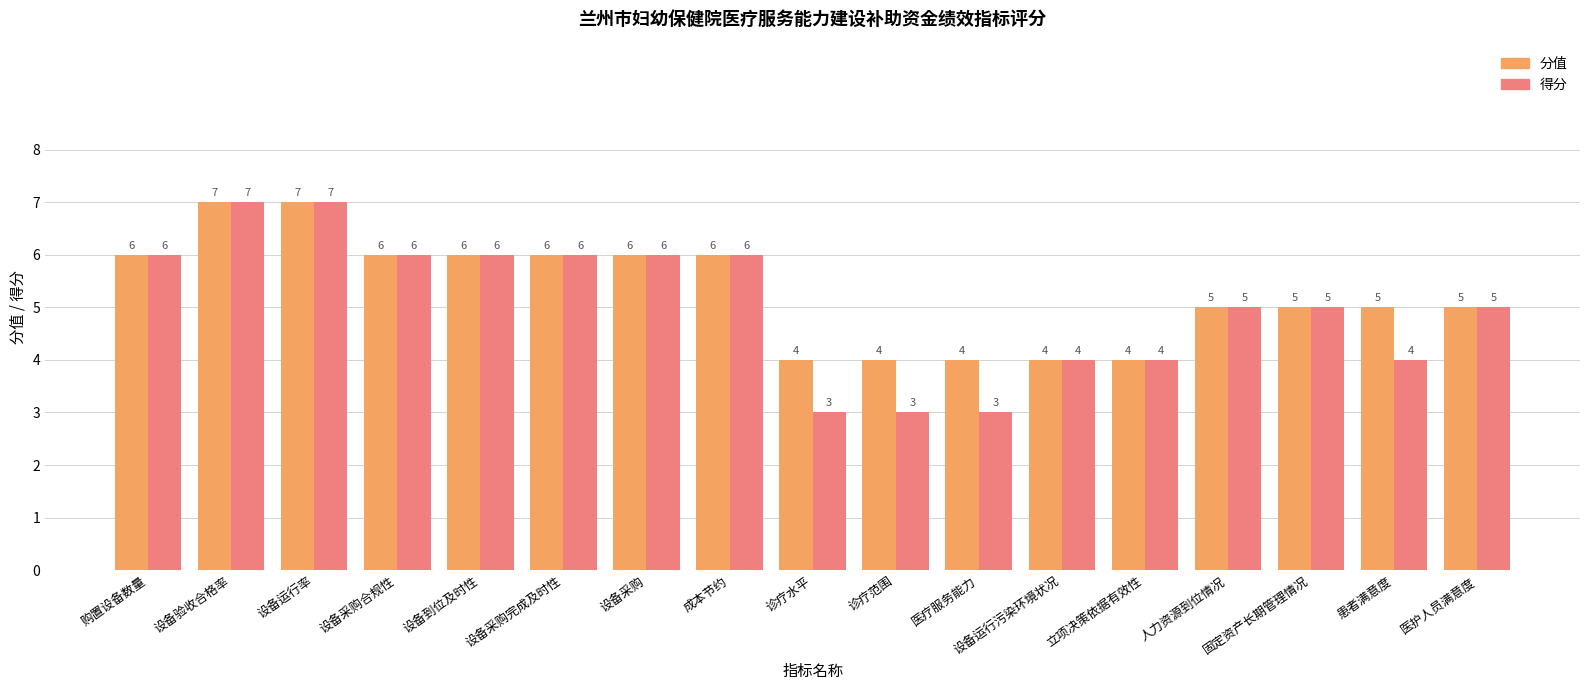

Reading right to left, extract all data points from this chart.

分值: 5	5	5	5	4	4	4	4	4	6	6	6	6	6	7	7	6
得分: 5	4	5	5	4	4	3	3	3	6	6	6	6	6	7	7	6